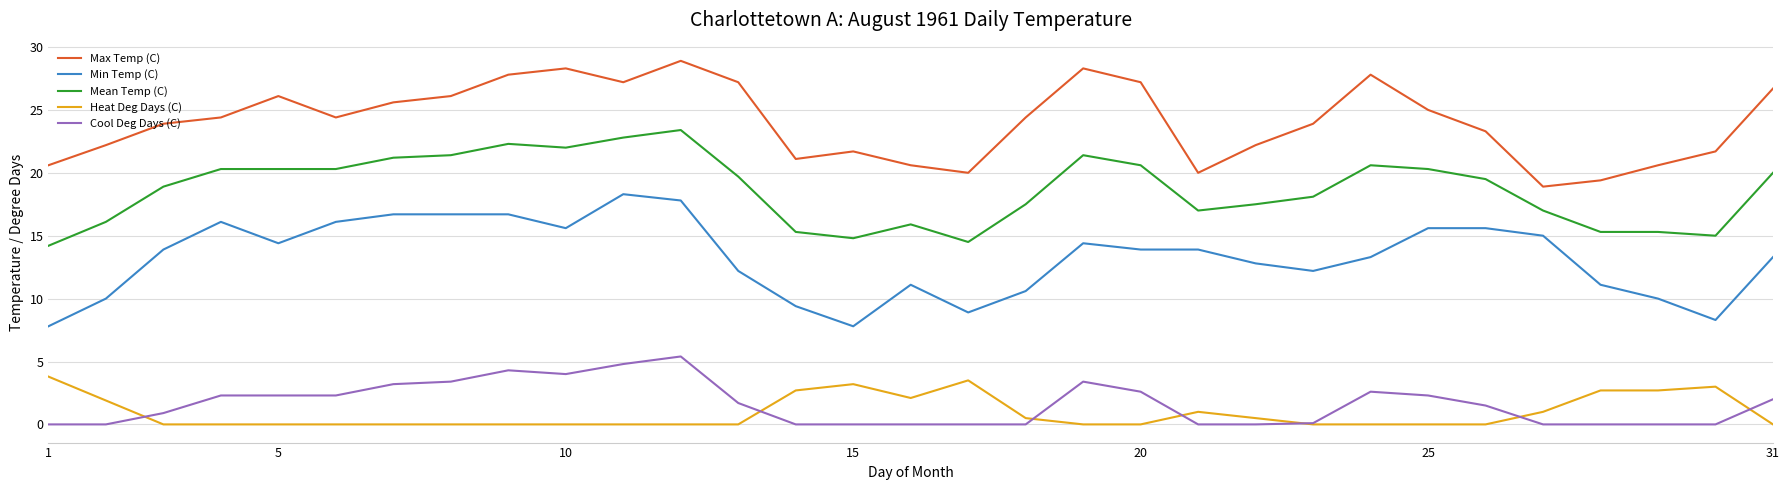

What is the average value of the Mean Temp (C) series?

18.7